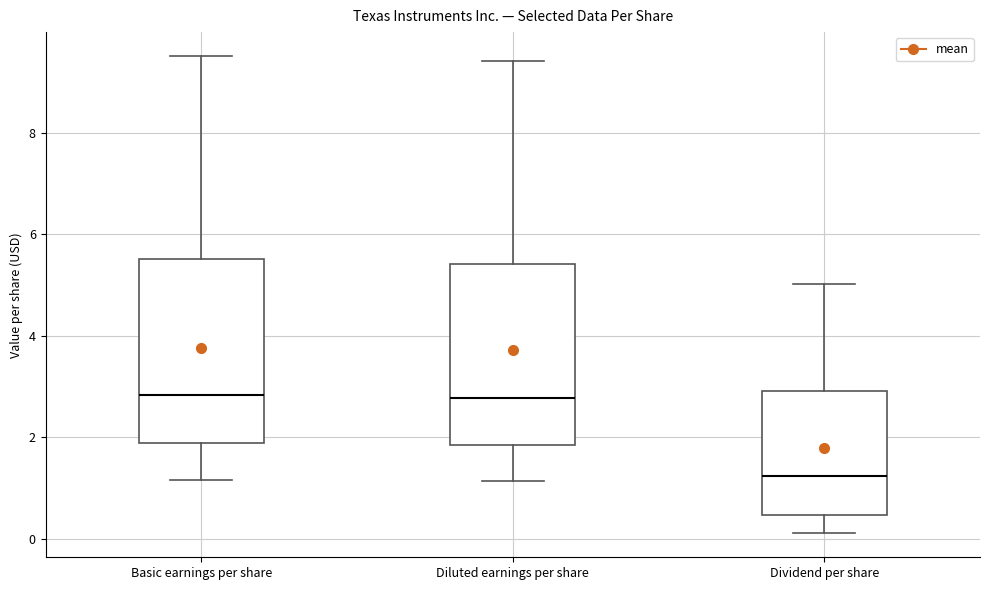

Reading left to right, read every box against the y-axis: the position of its median line, the range the box covers, and the ends of its whiskers. The values are not printed on the chart, so give them approximately, as read against the axis.

Basic earnings per share: median 2.8, box 1.8 to 5.6, whiskers 1.2 to 9.6
Diluted earnings per share: median 2.8, box 1.8 to 5.4, whiskers 1.2 to 9.4
Dividend per share: median 1.2, box 0.4 to 3.0, whiskers 0.2 to 5.0